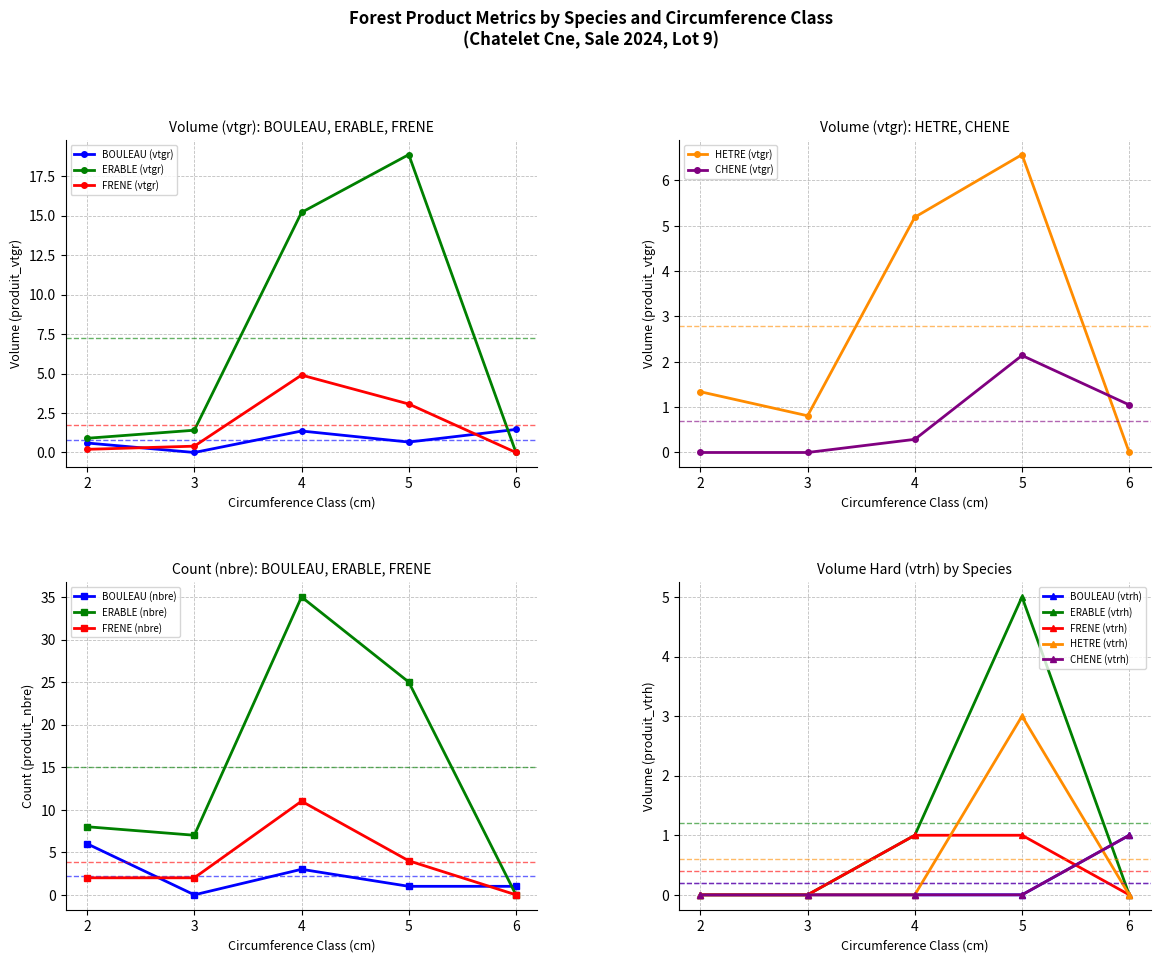

How many values in the BOULEAU series exceed 0?

4